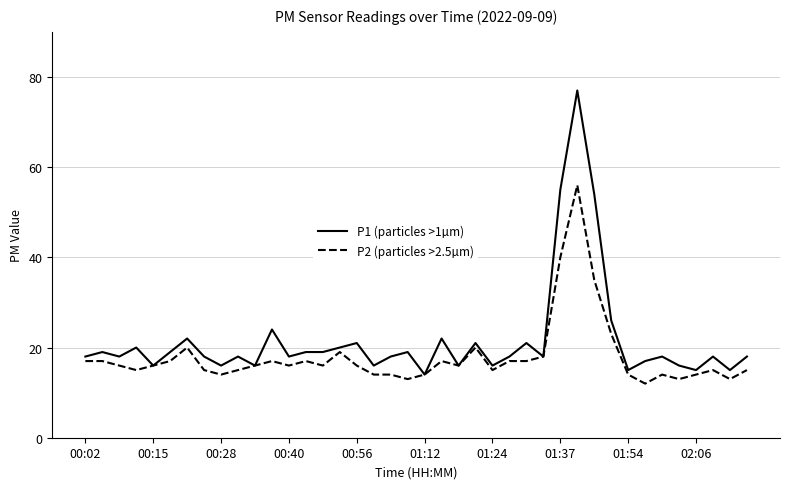

Reading right to left, extract all data points from this chart.

P1 (particles >1µm): 18	15	18	15	16	18	17	15	26	54	77	55	18	21	18	16	21	16	22	14	19	18	16	21	20	19	19	18	24	16	18	16	18	22	19	16	20	18	19	18
P2 (particles >2.5µm): 15	13	15	14	13	14	12	14	23	35	56	40	18	17	17	15	20	16	17	14	13	14	14	16	19	16	17	16	17	16	15	14	15	20	17	16	15	16	17	17